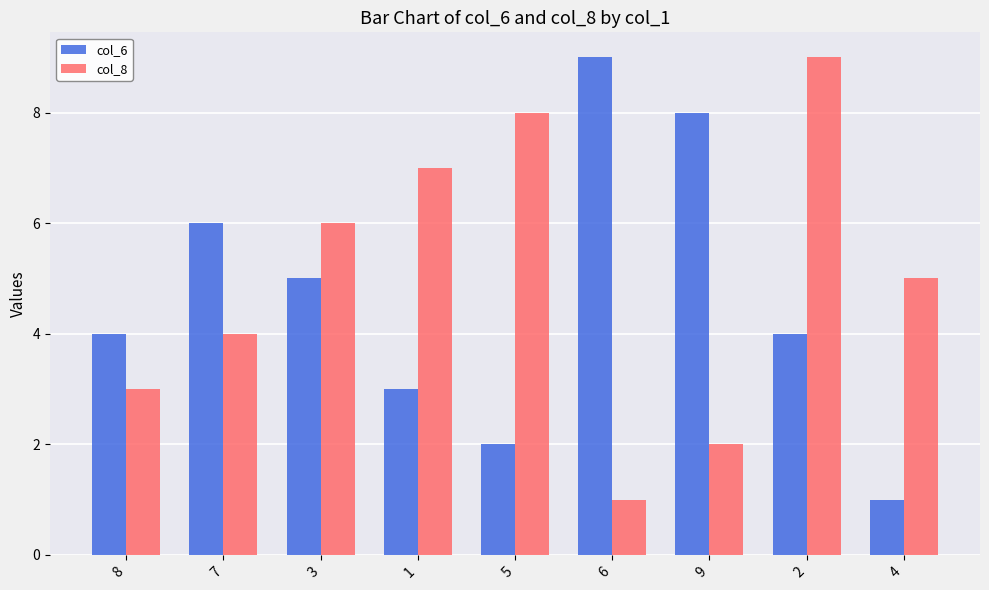

Count the col_6 values in the range 3 to 6.

5